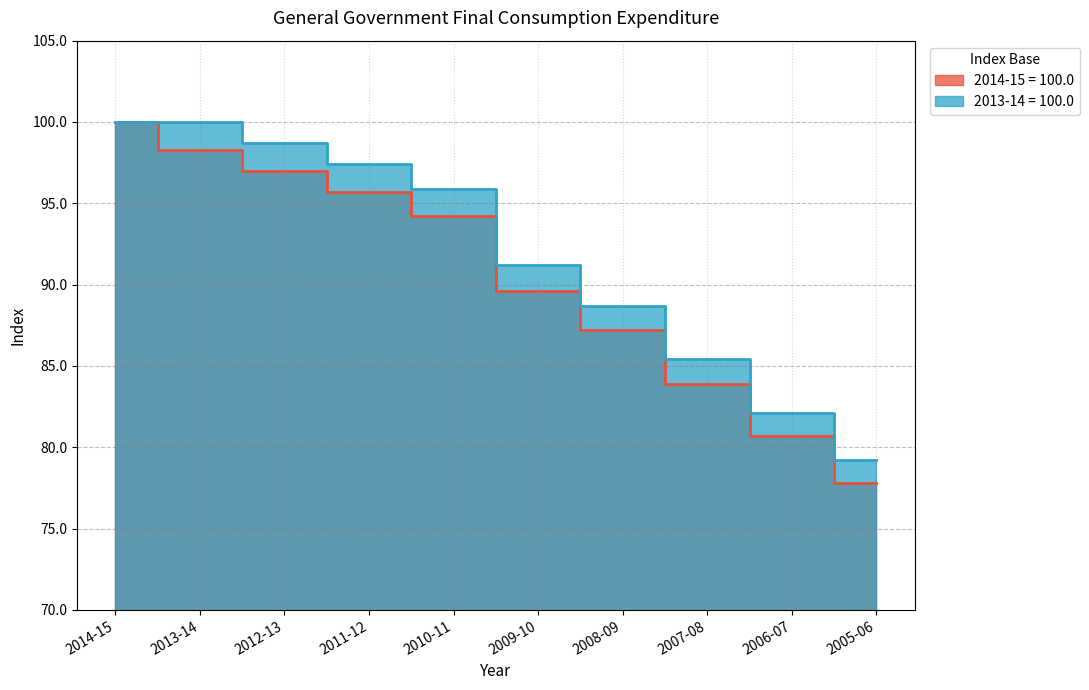

How many lines are shown in the chart?

2